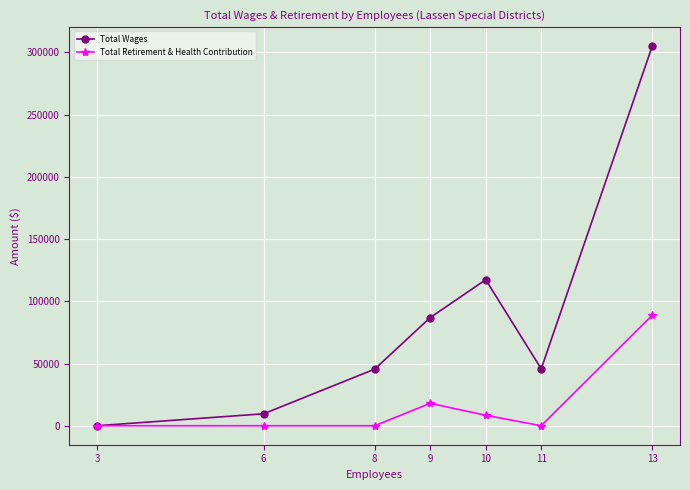

At which label does Total Wages reach its peak?

13